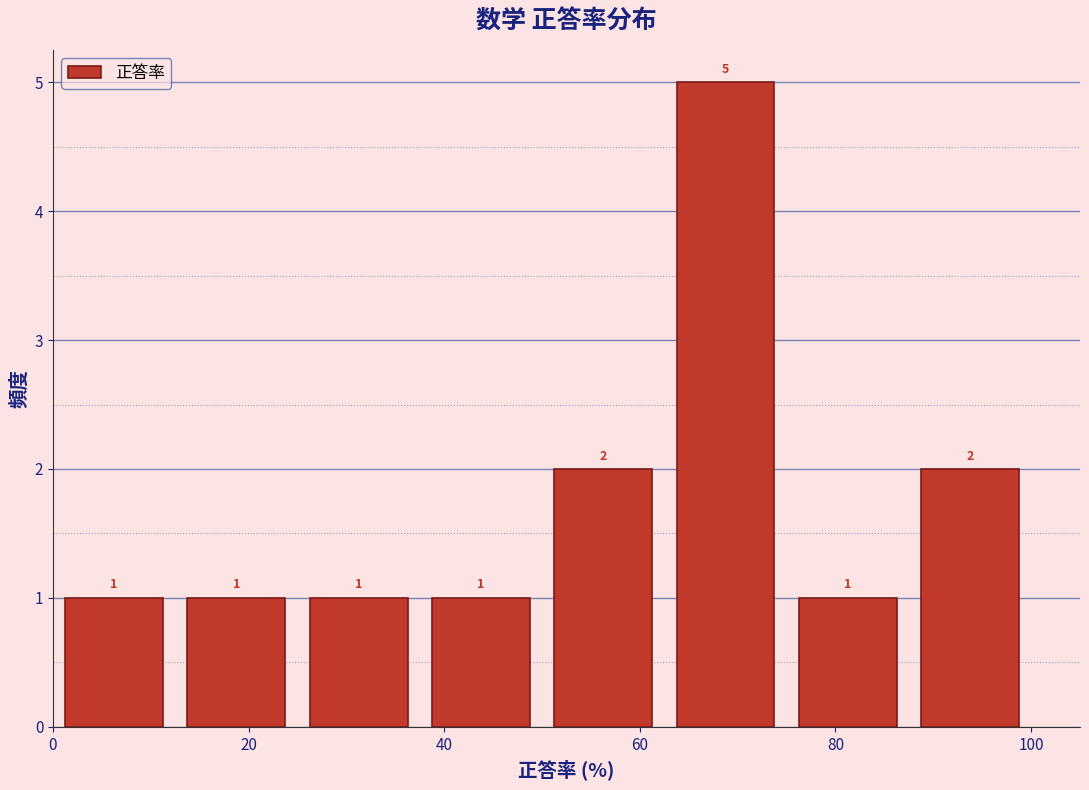

Reading left to right, transcribe this chart: for each bar, give the range it covers on the x-axis and its height. The bar edges are not printed on the chart, so give them approximately, as read against the axis.

0.0 to 12.5: 1
12.5 to 25.0: 1
25.0 to 37.5: 1
37.5 to 50.0: 1
50.0 to 62.5: 2
62.5 to 75.0: 5
75.0 to 87.5: 1
87.5 to 100.0: 2